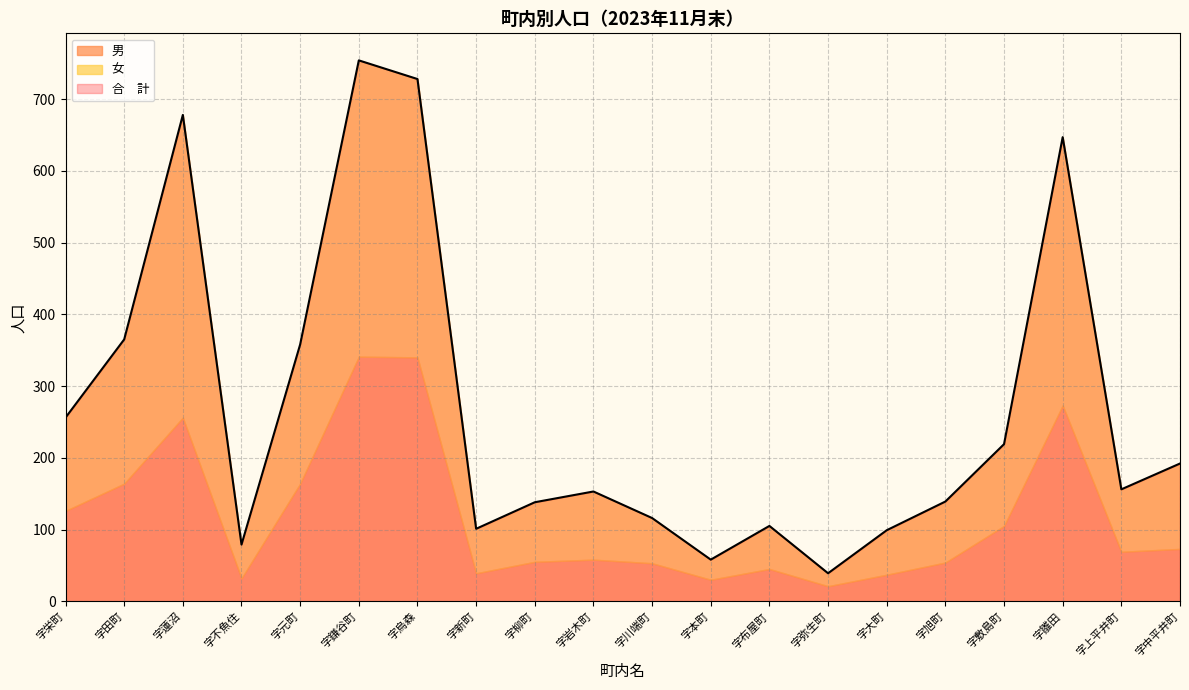

After their last crossing, which series has the higher values: 女 or 男?

女